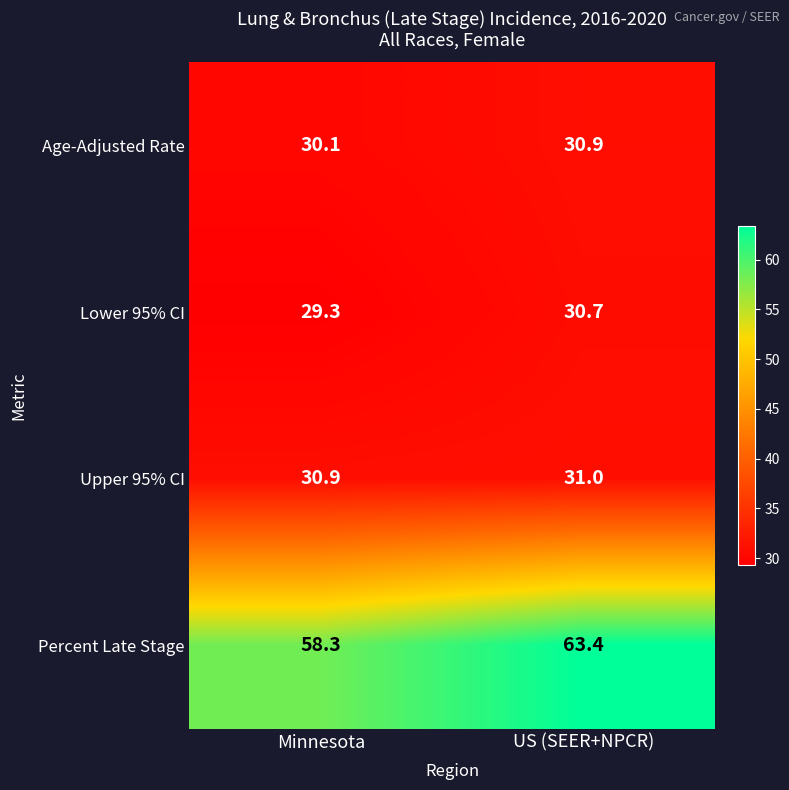

What is the spread (max minus min) of values at Minnesota?

29.0